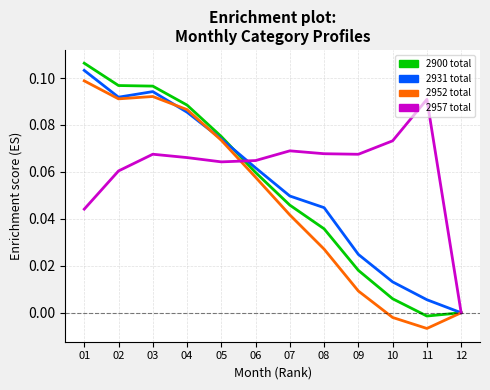

The 2900 total series shows 0.1 at 05. True or false?

True